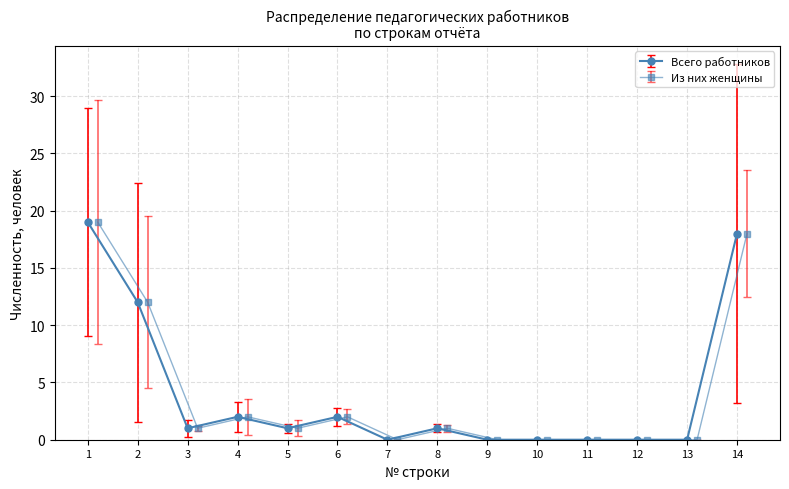

The Всего работников series shows 26 at 14. True or false?

False